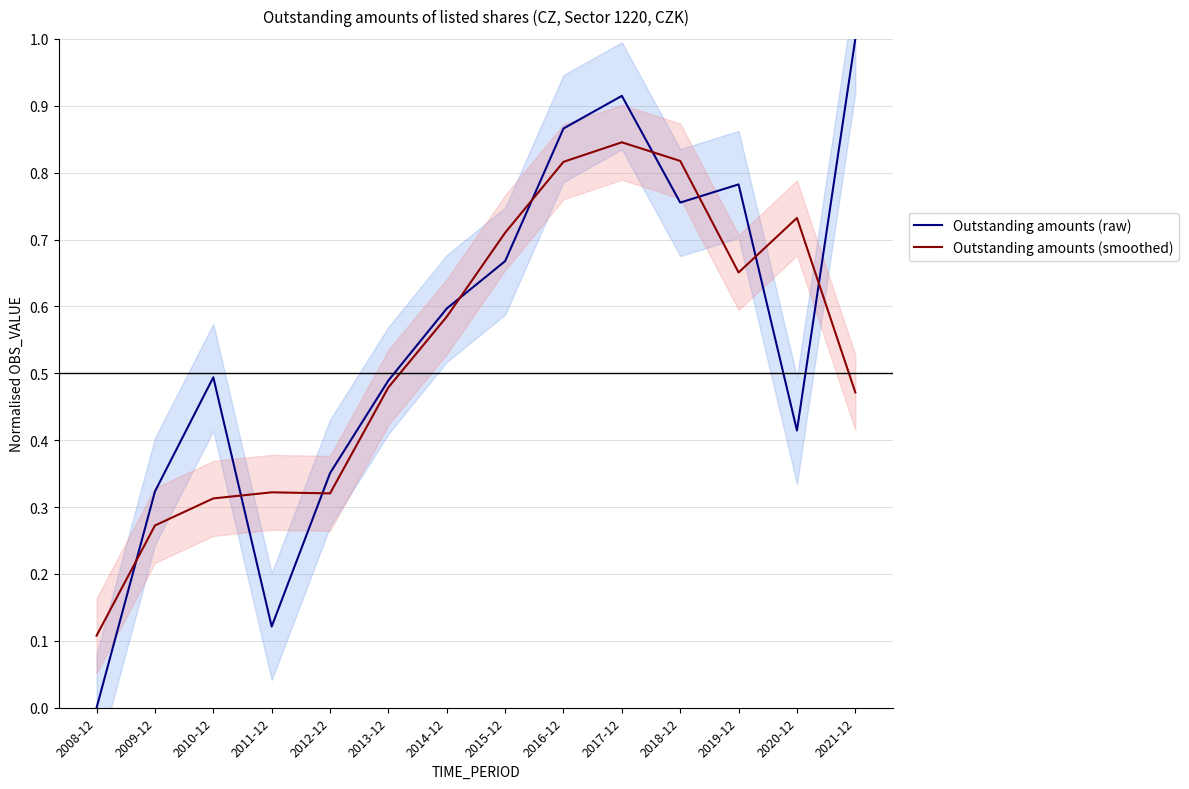

How many values in Outstanding amounts (raw) are above zero?

13